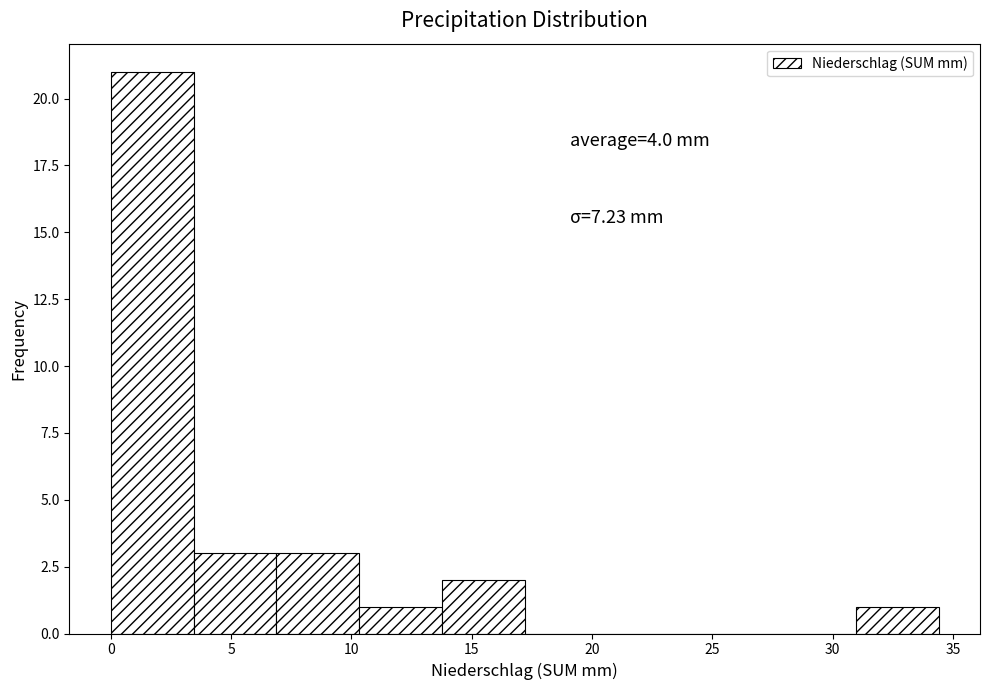

Which range on the x-axis has the tallest bar?

0.0 to 3.5